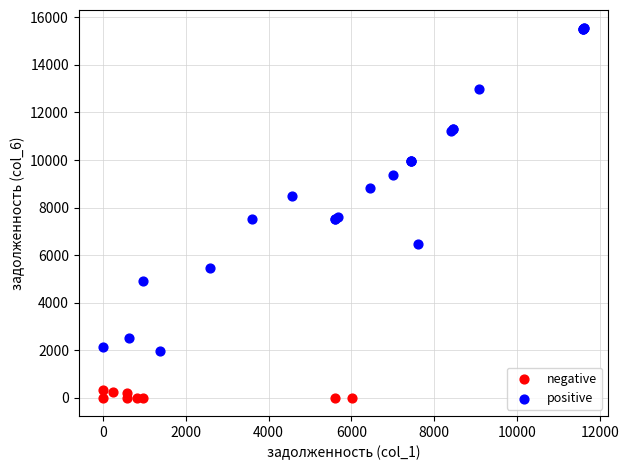

What are all the series names shown in the legend?

negative, positive